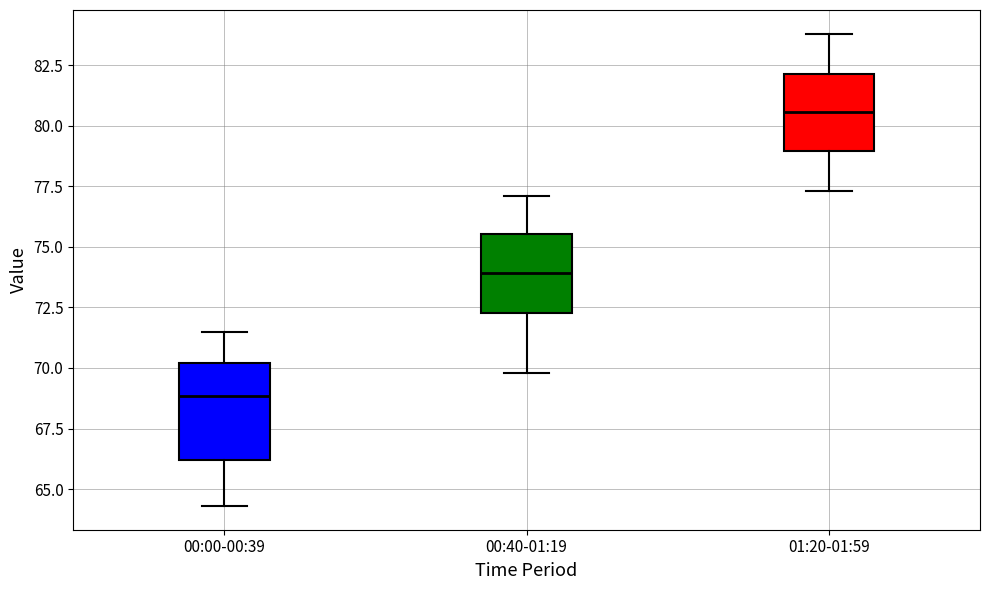

Comparing the boxes themselves (not the whiskers), which one is the tallest?

00:00-00:39